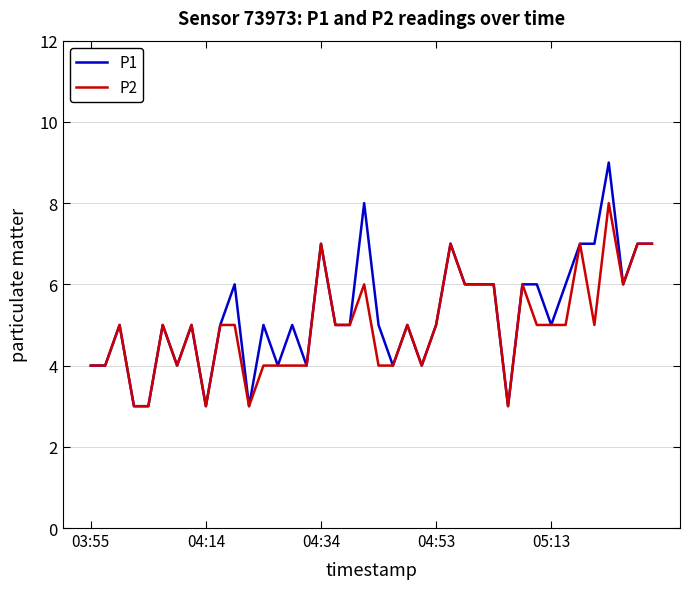

What is the average value of the P2 series?

5